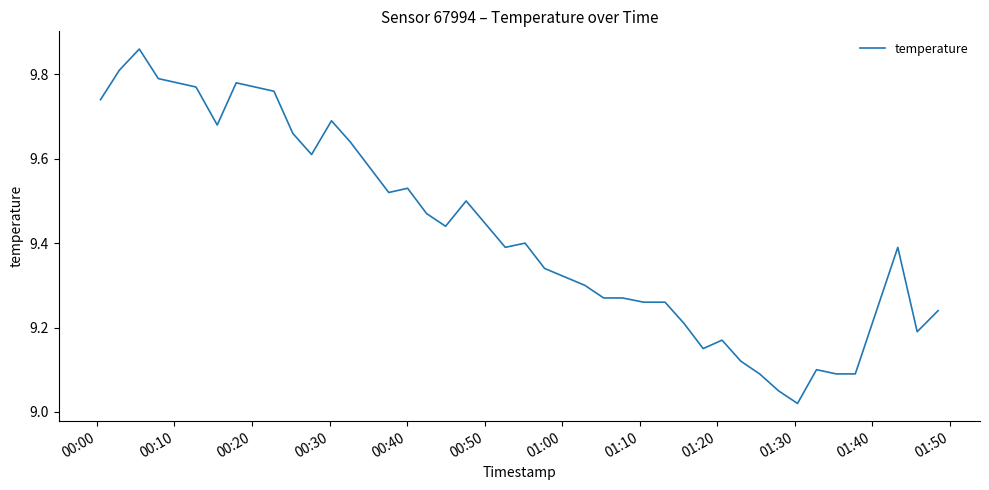

What is the difference between the maximum and minimum values?

0.8